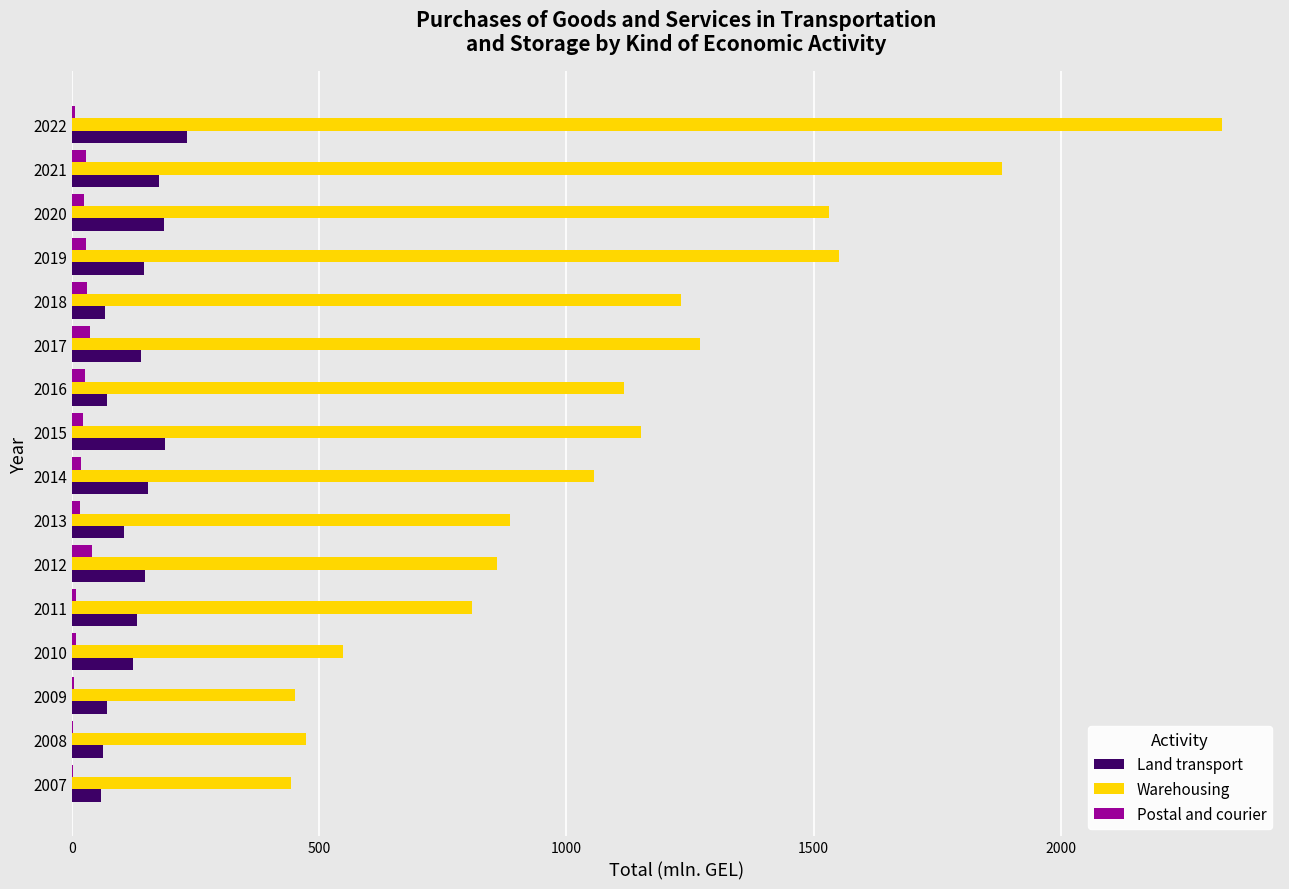

How many data points in Land transport are above 139?

8